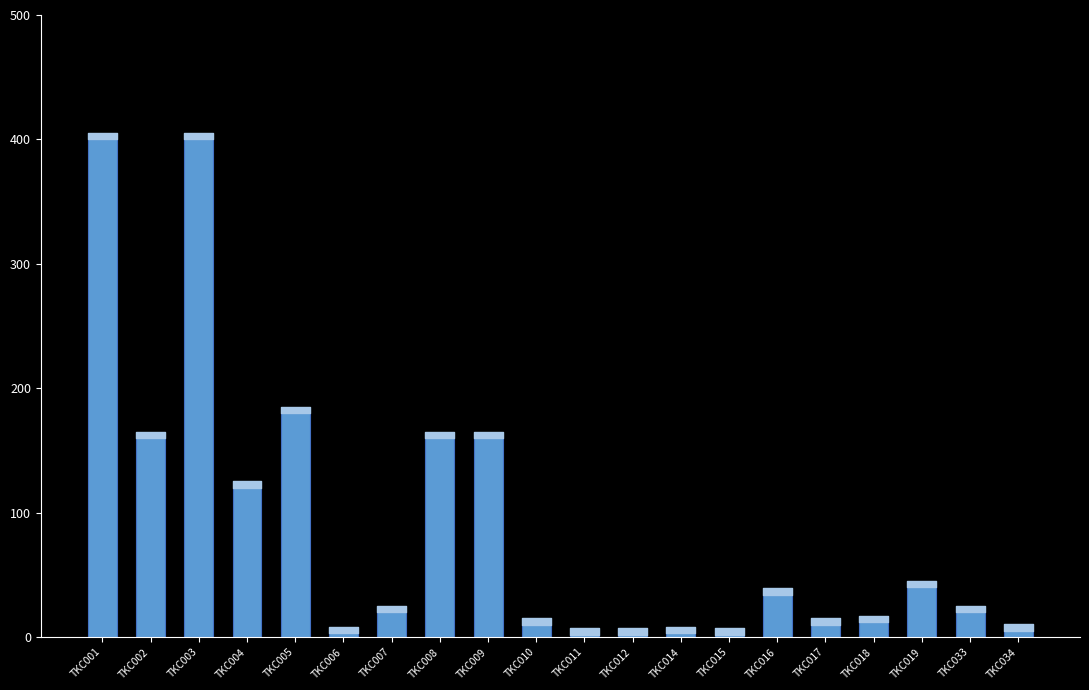

What is the ratio of the value at TKC004 to the value at TKC019?

3.0